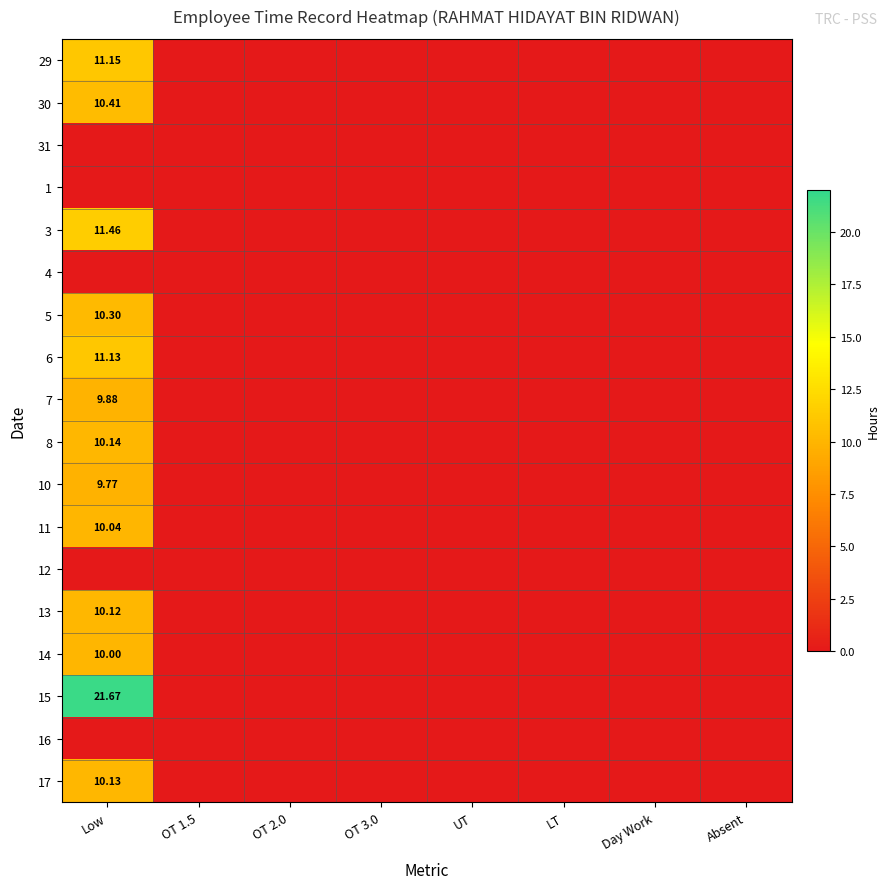

At which category is the sum across all series the highest?

Low